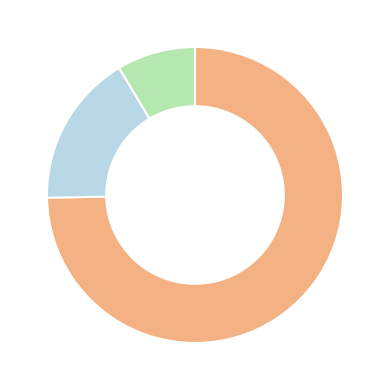

Which category has the smallest portion of the pie?

Afro-American Research Institute